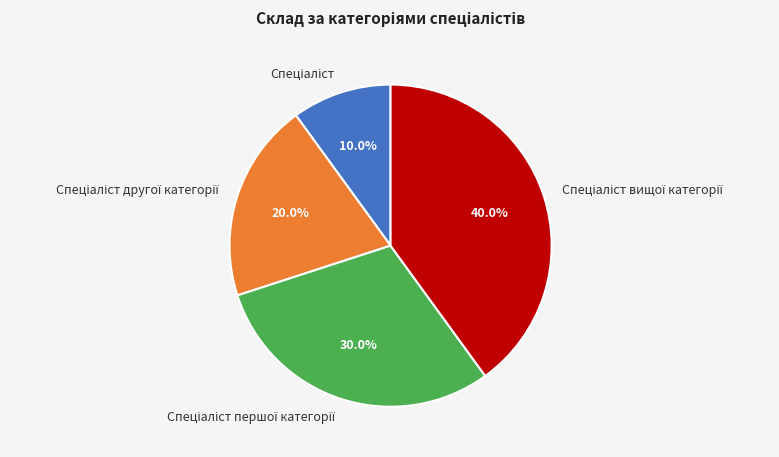

To the nearest percent, what is the difference between the largest and smallest slice percentages?

30%